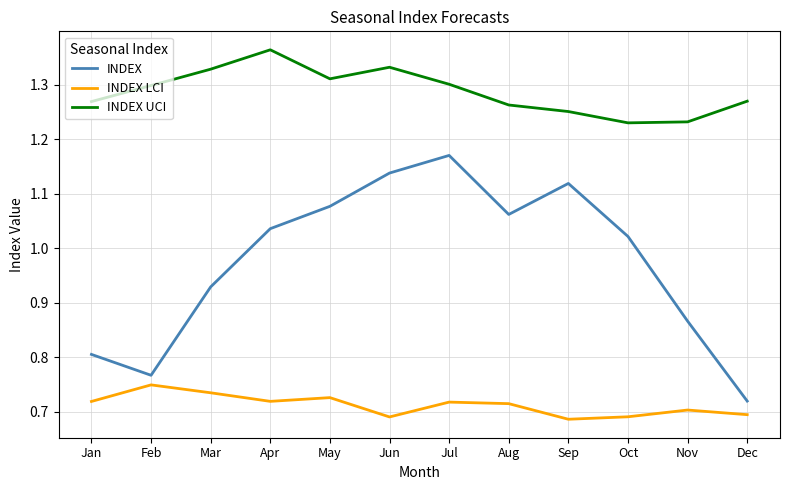

Between Oct and Nov, which series saw the biggest shift?

INDEX